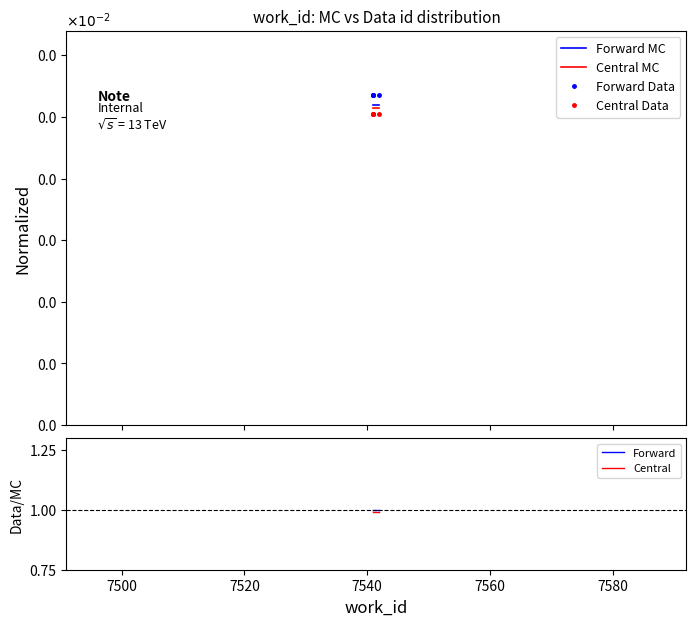

What is the sum of all Forward MC values?

0.1